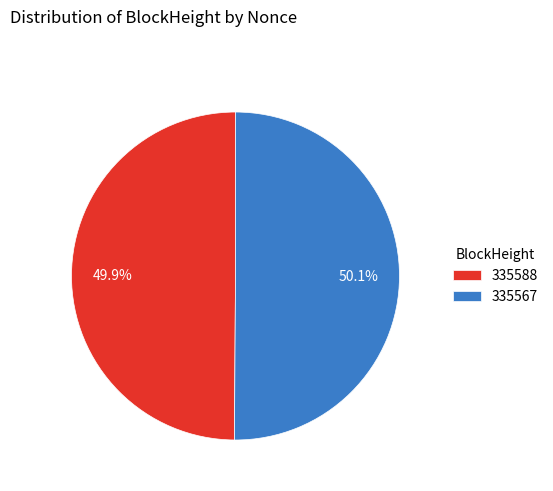

What percentage is NOT represented by 335588?

50.1%